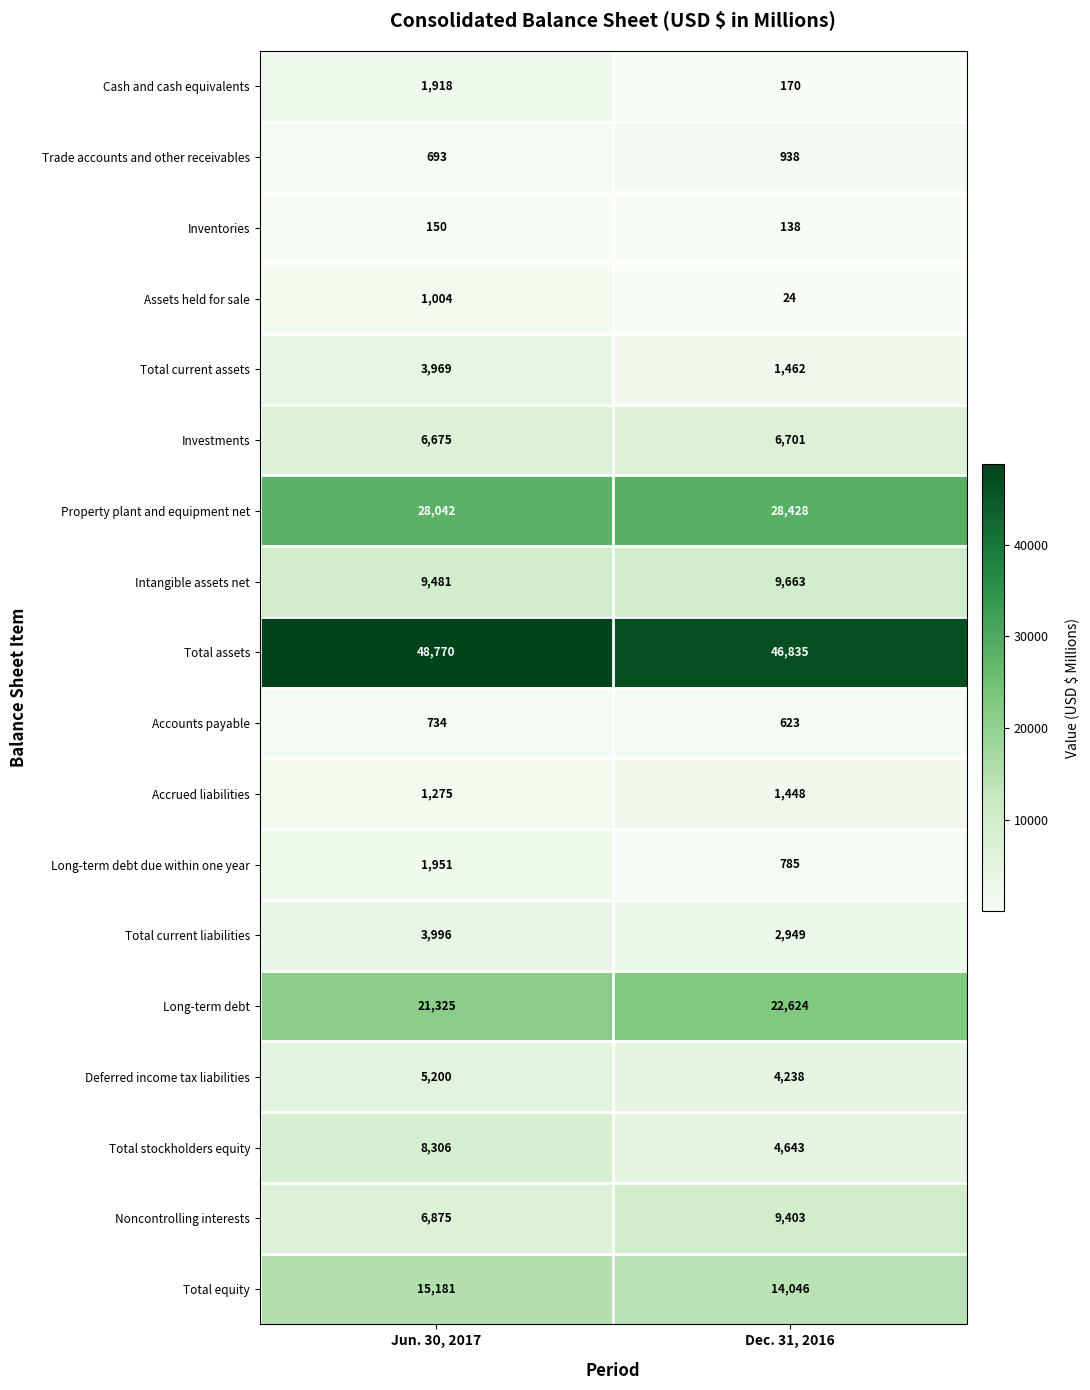

At which label is Total stockholders equity closest to 6474?

Dec. 31, 2016